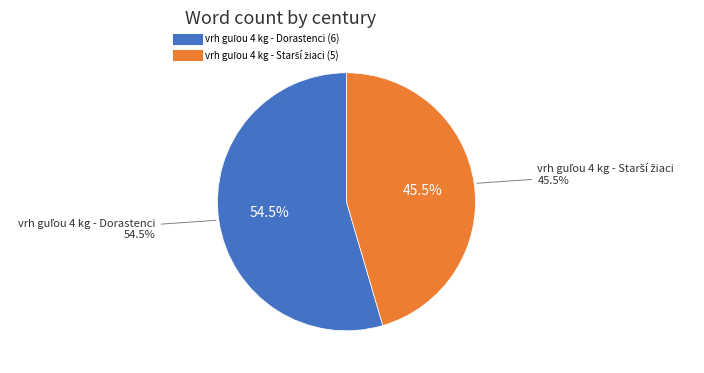

Which category has the smallest portion of the pie?

vrh guľou 4 kg - Starší žiaci